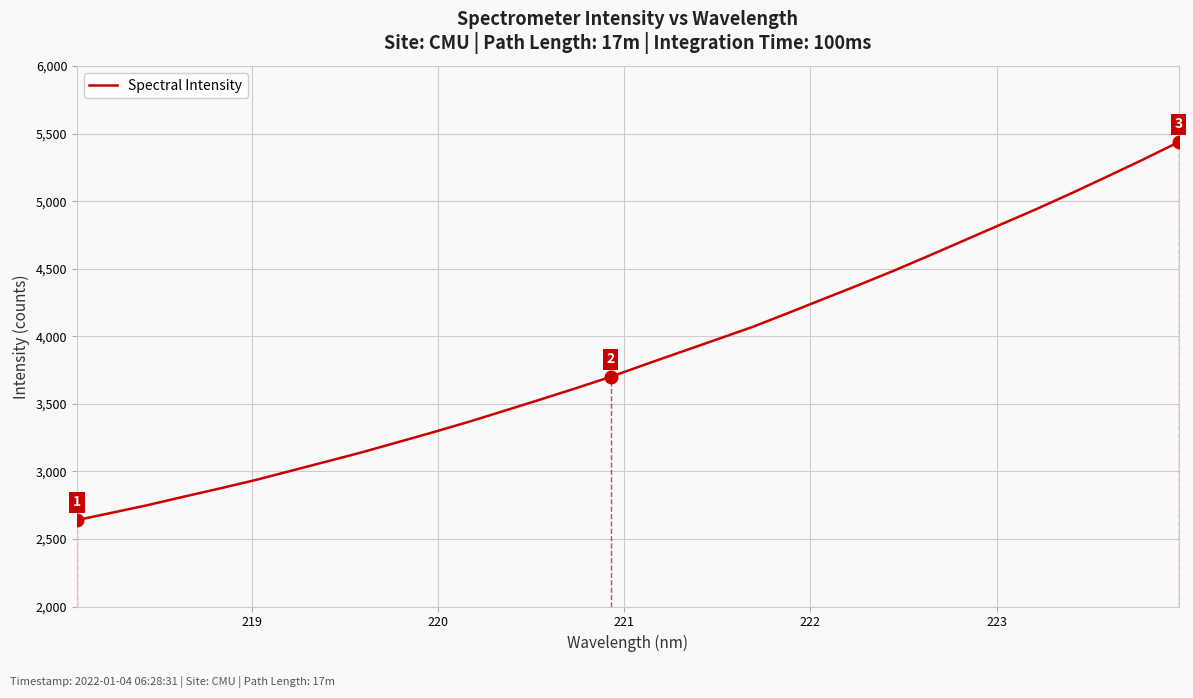

What is the difference between the maximum and minimum values?

2799.0